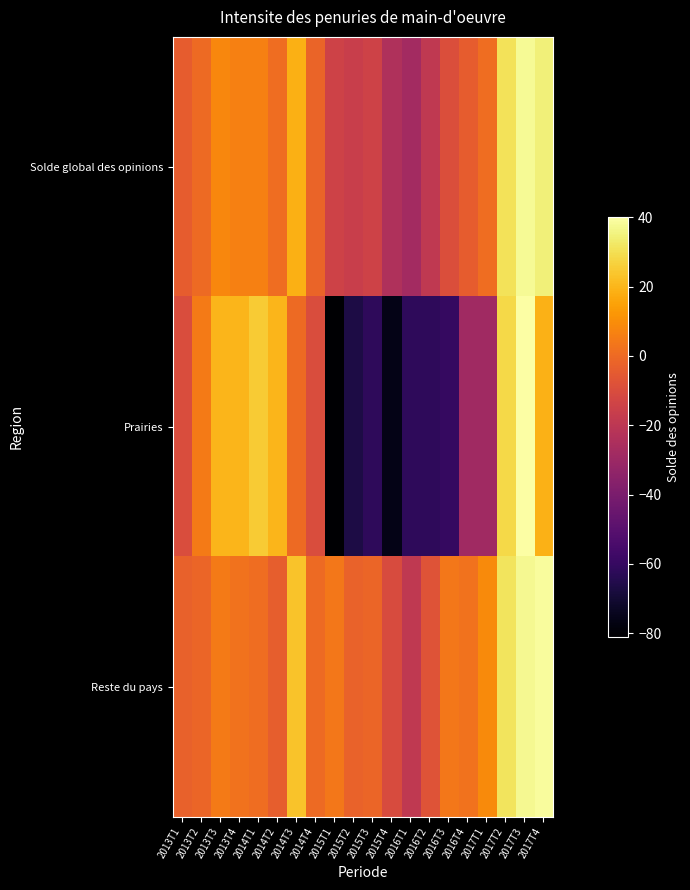

How many distinct data groups are displayed?

3